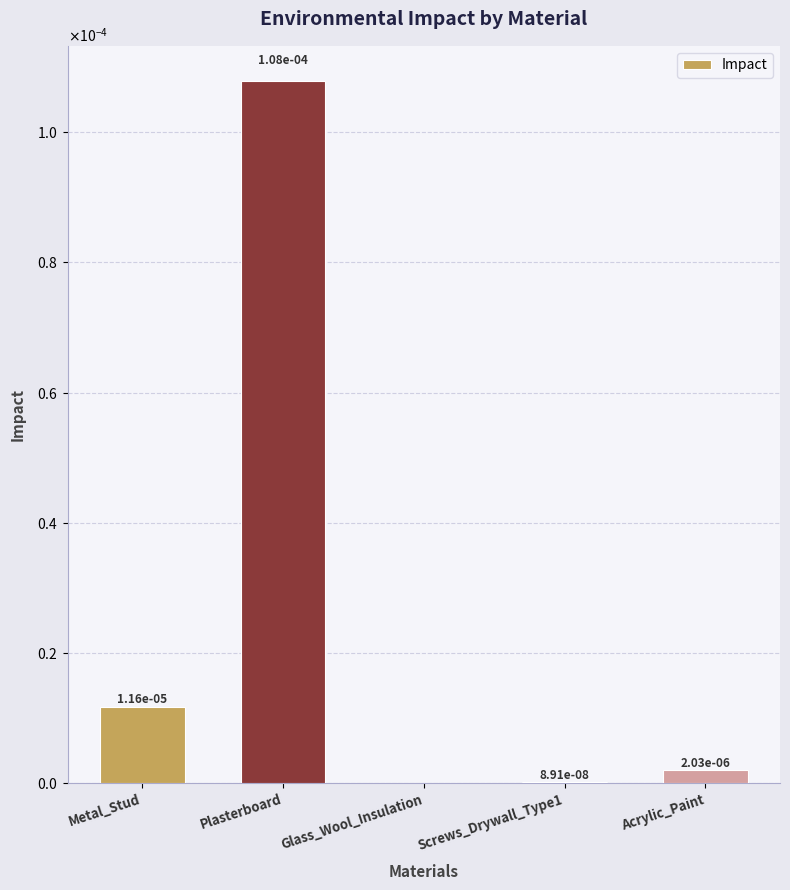

Reading right to left, what are all the values shown in this chart?

Acrylic_Paint=0.0	Screws_Drywall_Type1=0.0	Glass_Wool_Insulation=0.0	Plasterboard=0.0	Metal_Stud=0.0